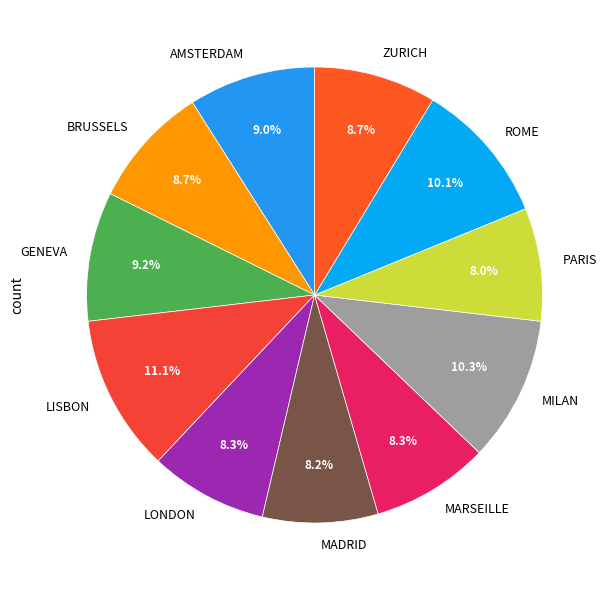

What portion of the pie excludes AMSTERDAM?

91.0%